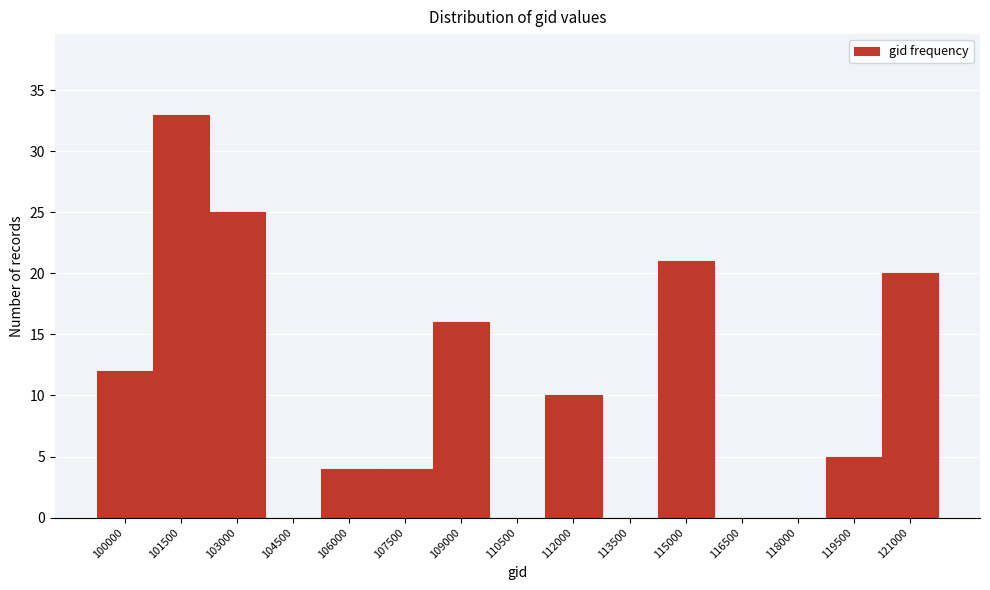

Reading right to left, extract all data points from this chart.

121000=20	119500=5	118000=0	116500=0	115000=21	113500=0	112000=10	110500=0	109000=16	107500=4	106000=4	104500=0	103000=25	101500=33	100000=12